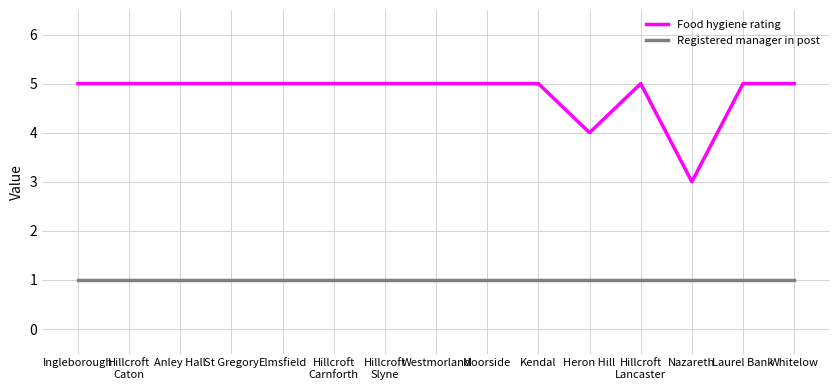

What are all the series names shown in the legend?

Food hygiene rating, Registered manager in post